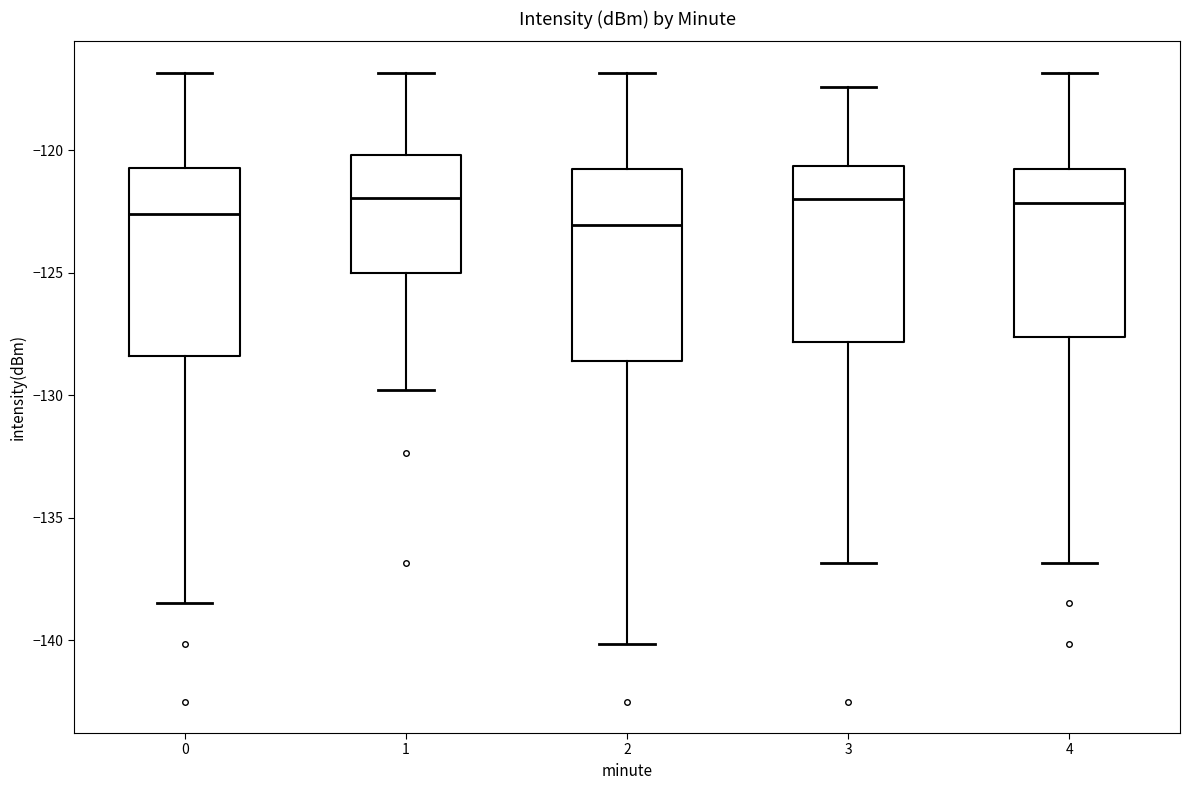

Where is the upper edge of the box at x = 4 on the y-axis? The values are not printed on the chart, so give them approximately, as read against the axis.

-121.0